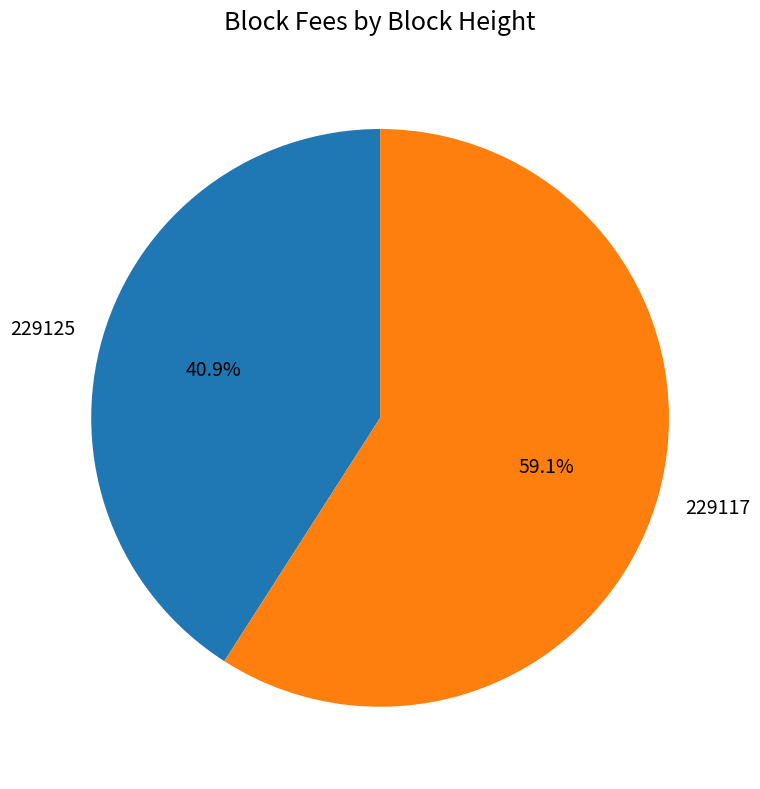

Does any single category account for the majority?

Yes